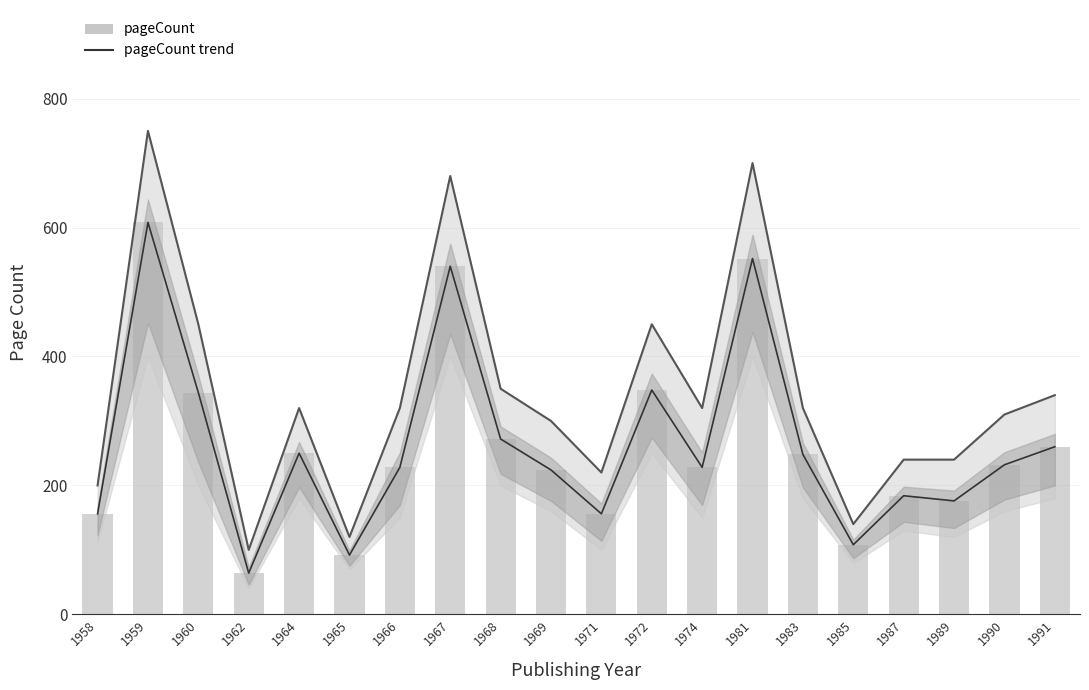

What is the value of the pageCount trend bar at the 18th from the left?

176